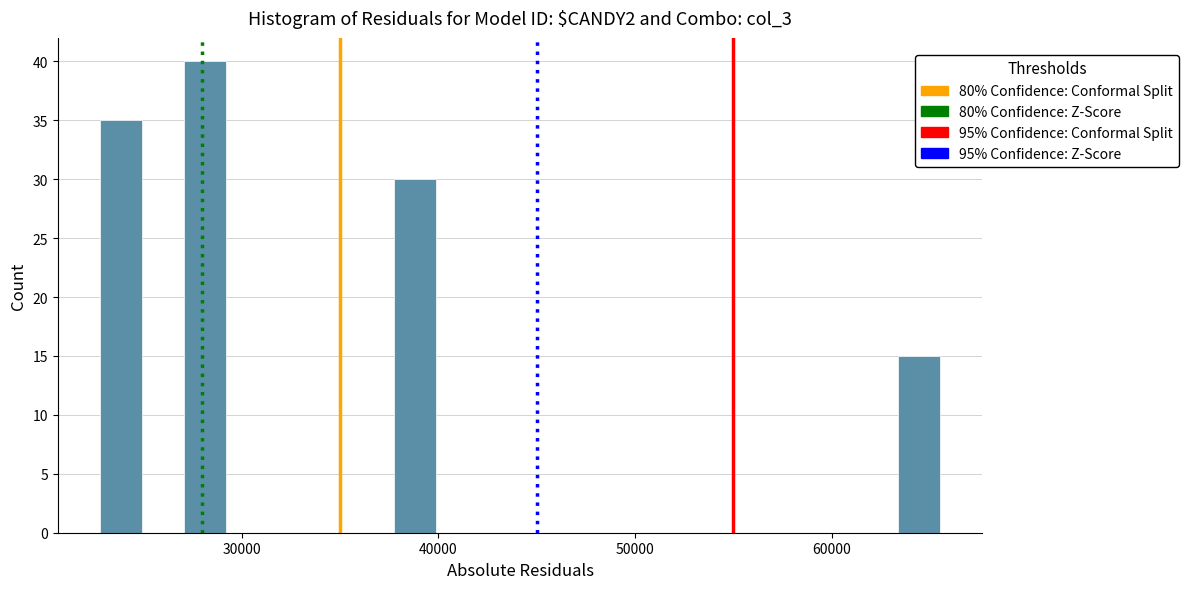

Around what value on the x-axis is the tallest bar? Give the approximate position of its centre, as read against the axis.

28000